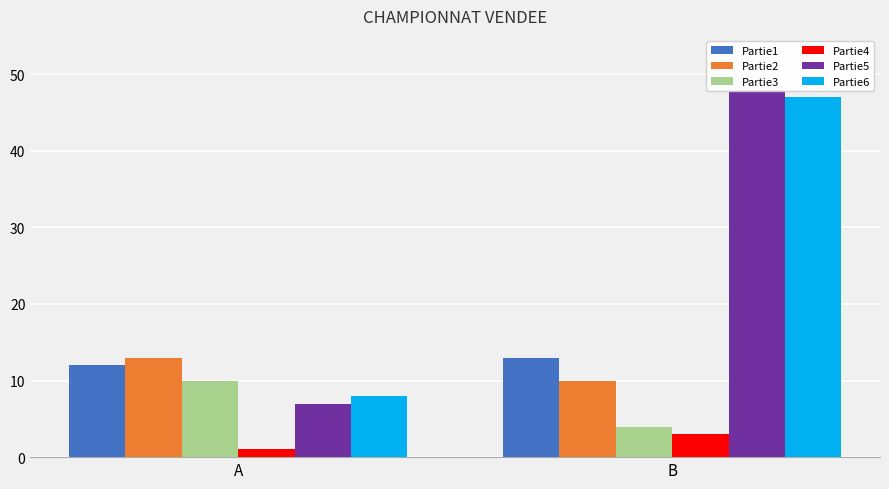

At how many categories does at least one series exceed 36?

1